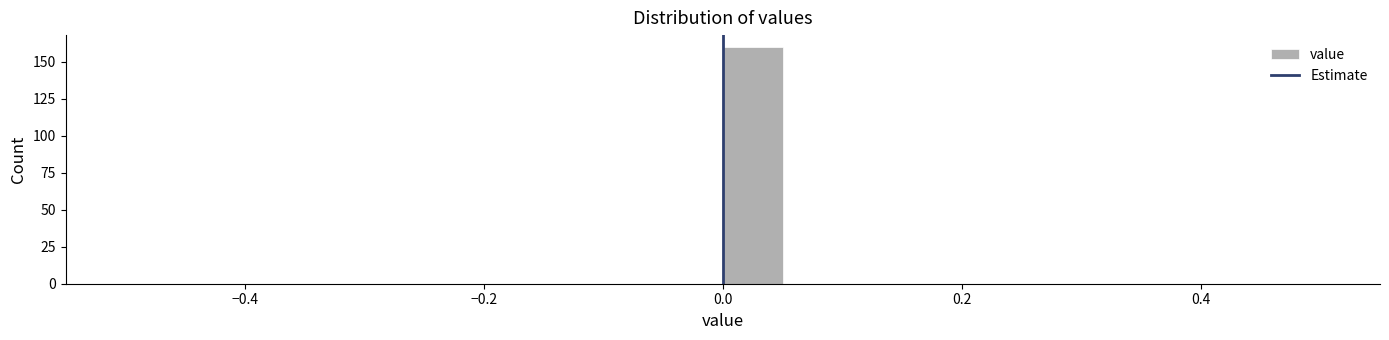

Read against the x-axis, roughly where is the centre of the tallest bar?

0.02